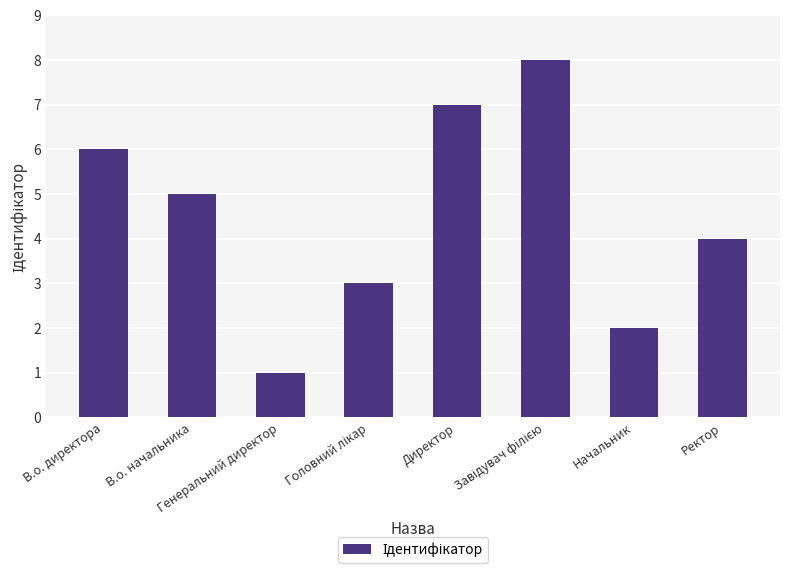

What is the difference between the maximum and minimum values?

7